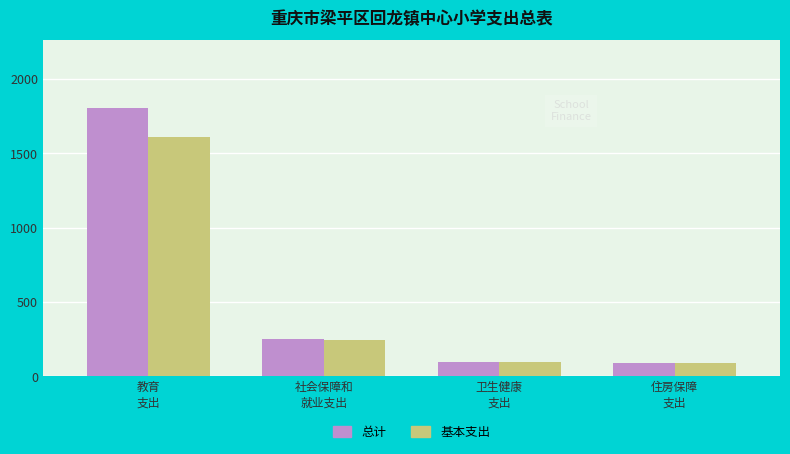

What is the spread (max minus min) of values at 社会保障和
就业支出?

10.8